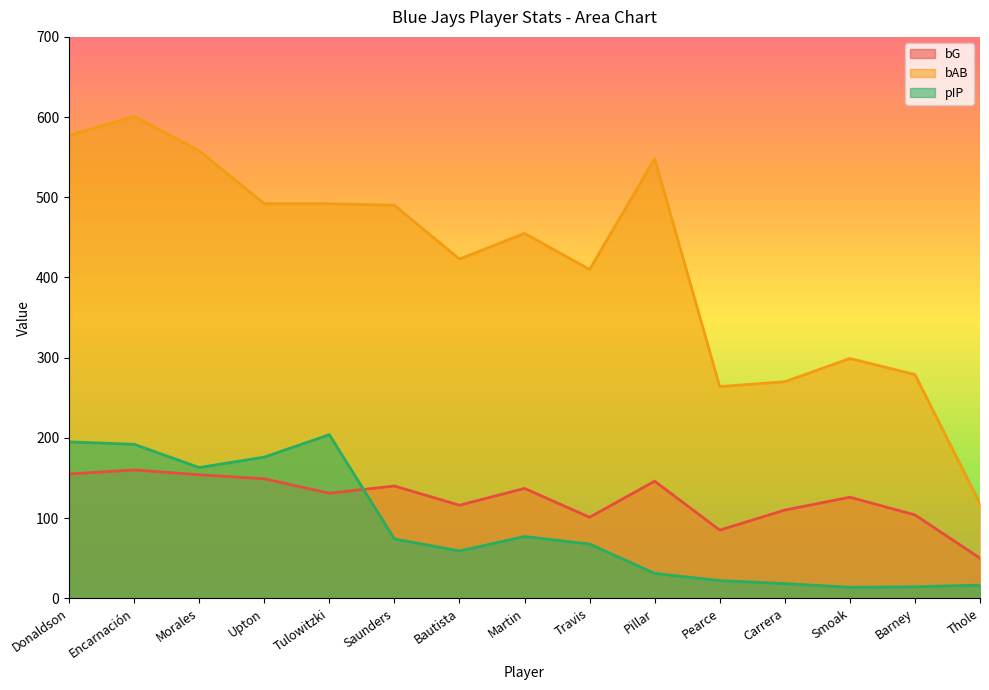

What is the sum of all bAB values?

6276.0